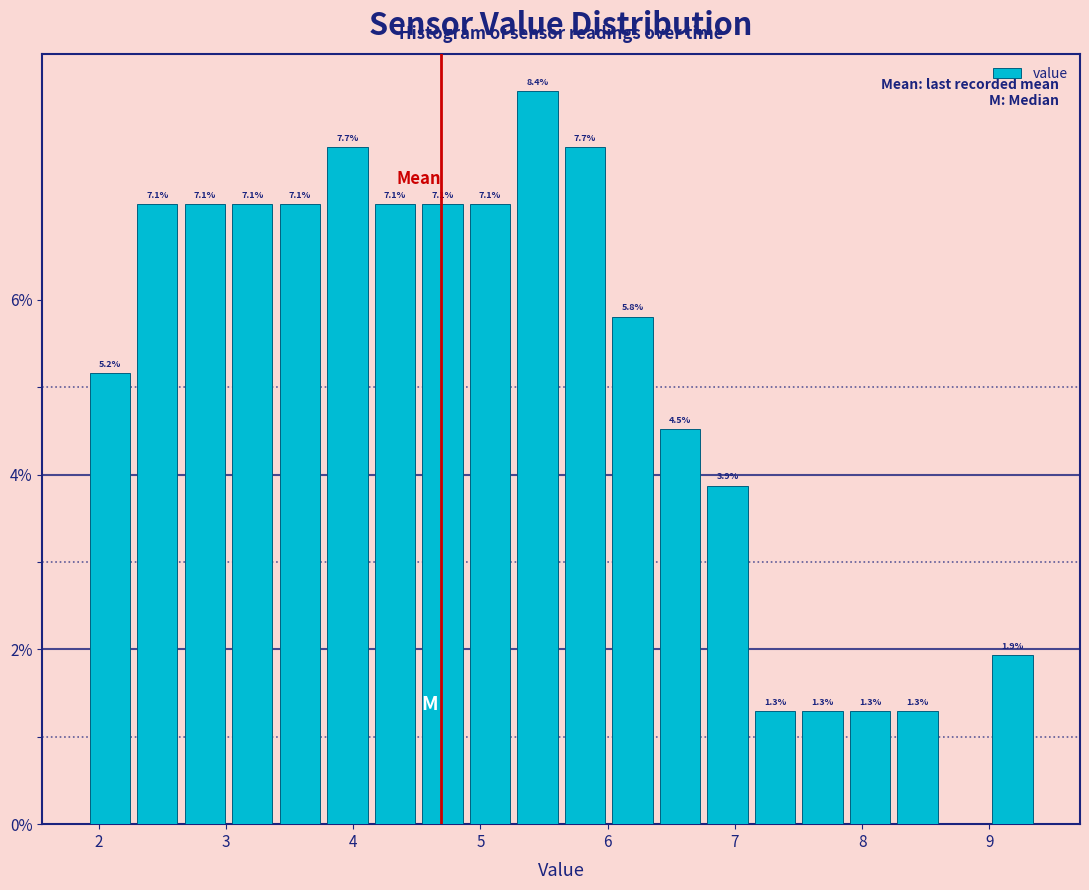

Read against the x-axis, roughly where is the centre of the tallest bar?

5.4